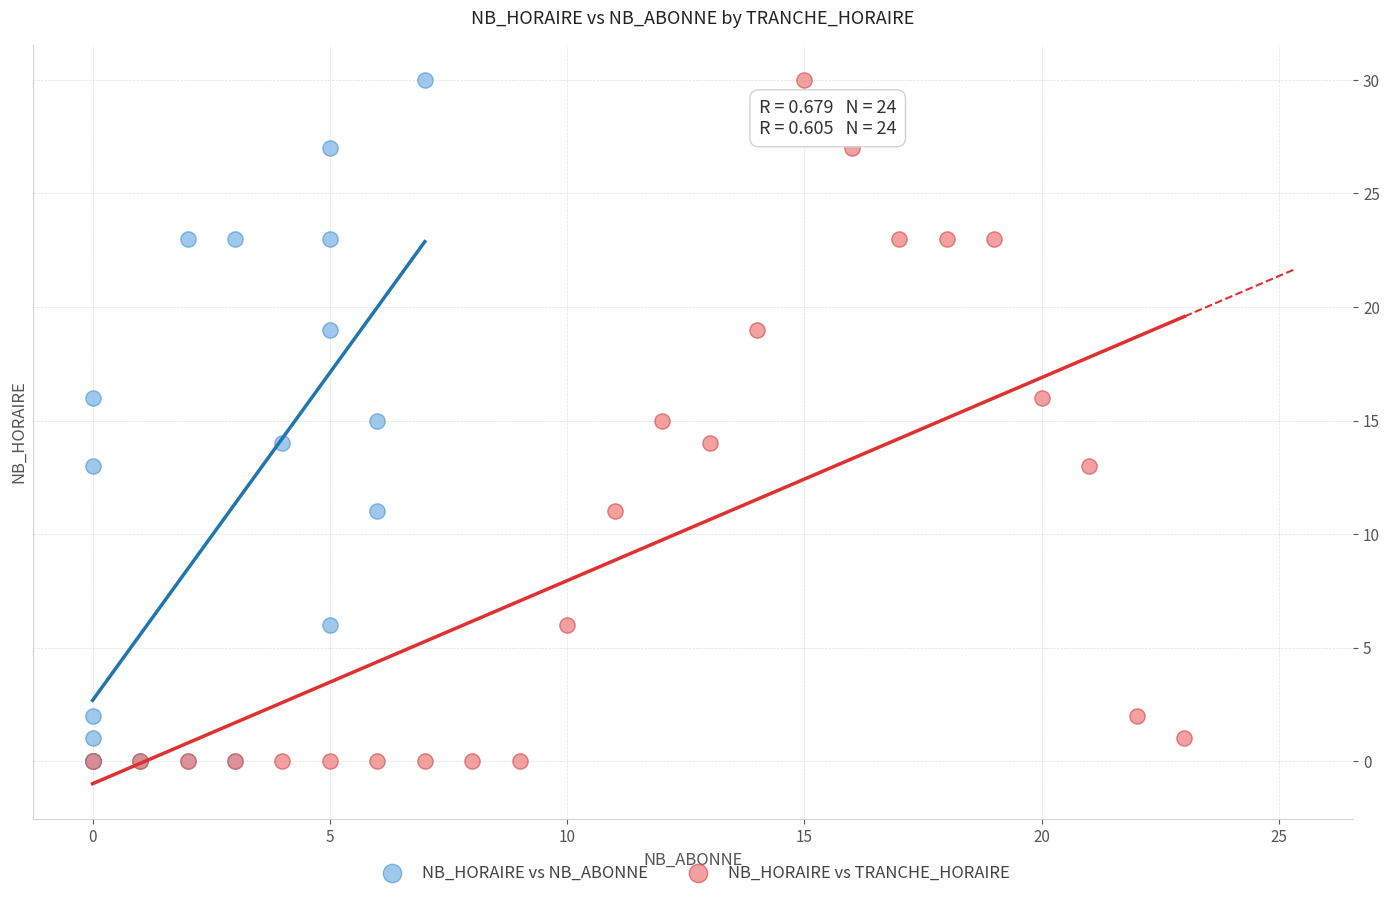

What are all the series names shown in the legend?

NB_HORAIRE vs NB_ABONNE, NB_HORAIRE vs TRANCHE_HORAIRE